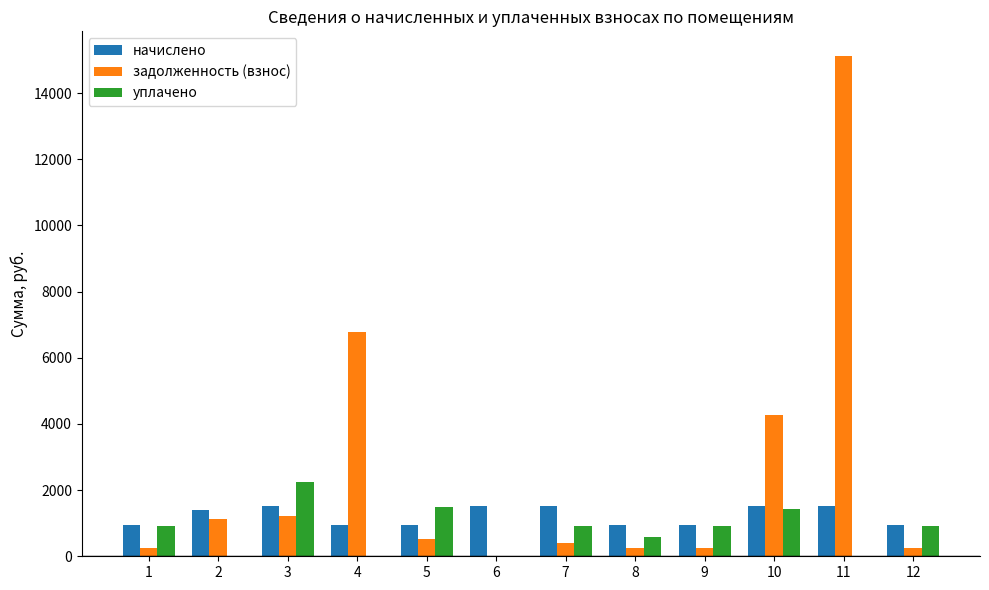

Which series has the largest total across all categories?

задолженность (взнос)